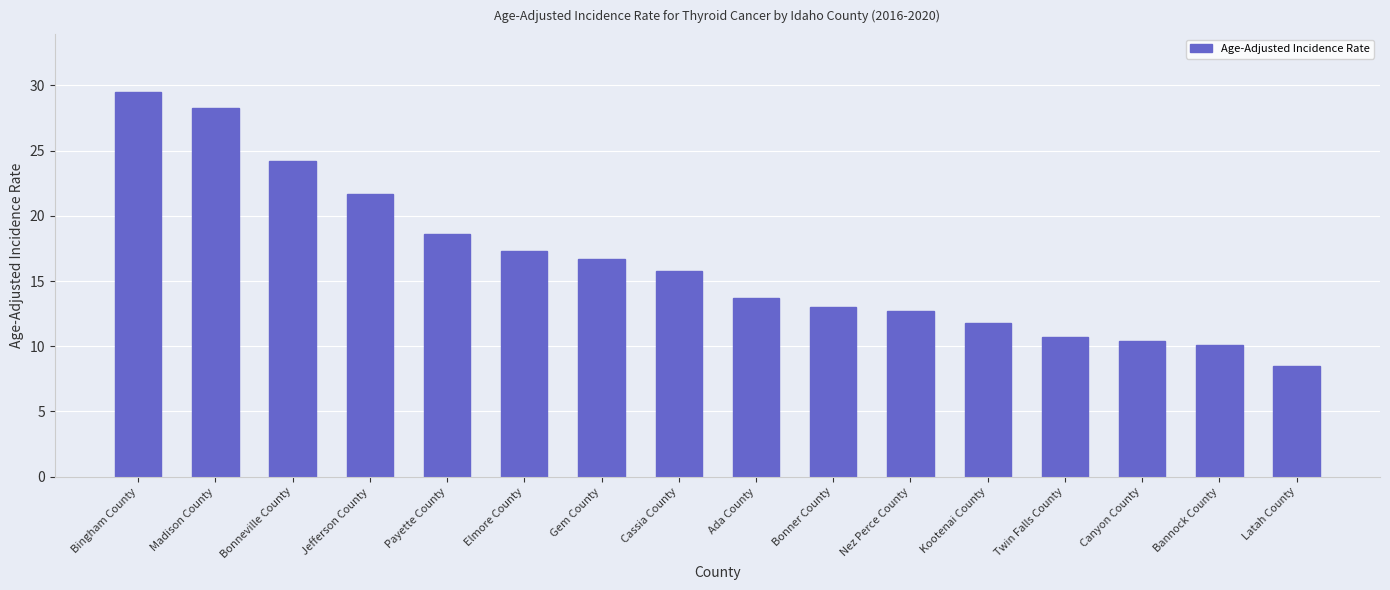

What is the difference between the second highest and second lowest values?

18.2